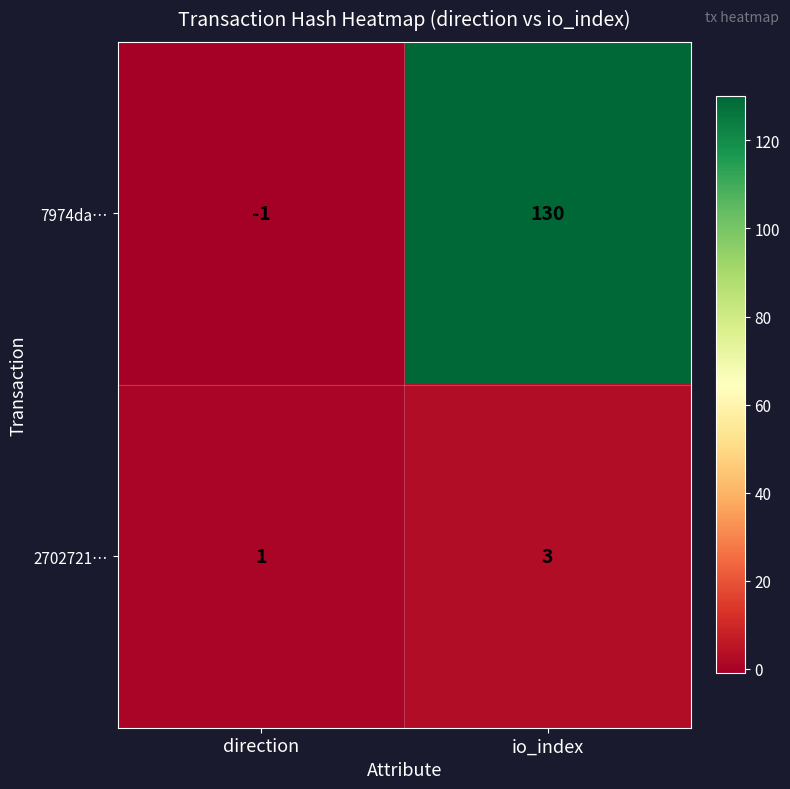

Reading right to left, extract all data points from this chart.

7974da…: 130	-1
2702721…: 3	1